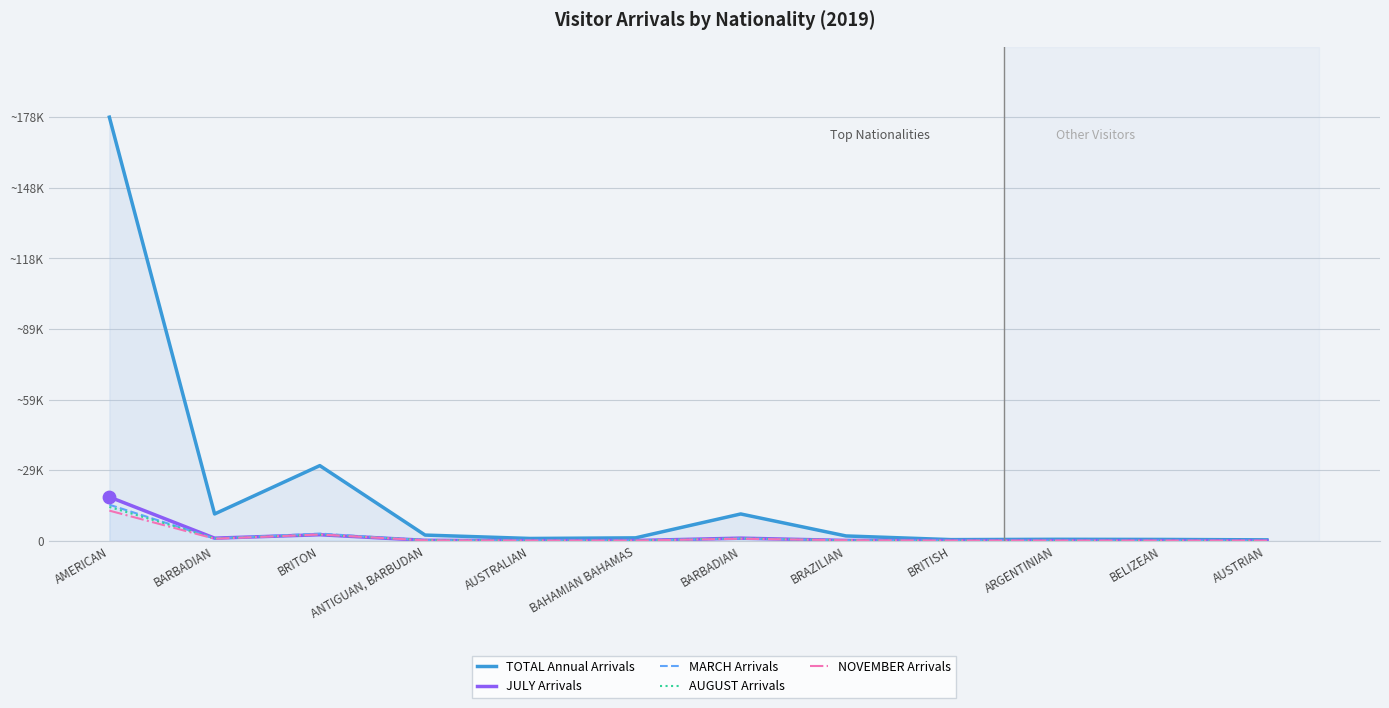

Which series contains the lowest Y value?

AUGUST Arrivals